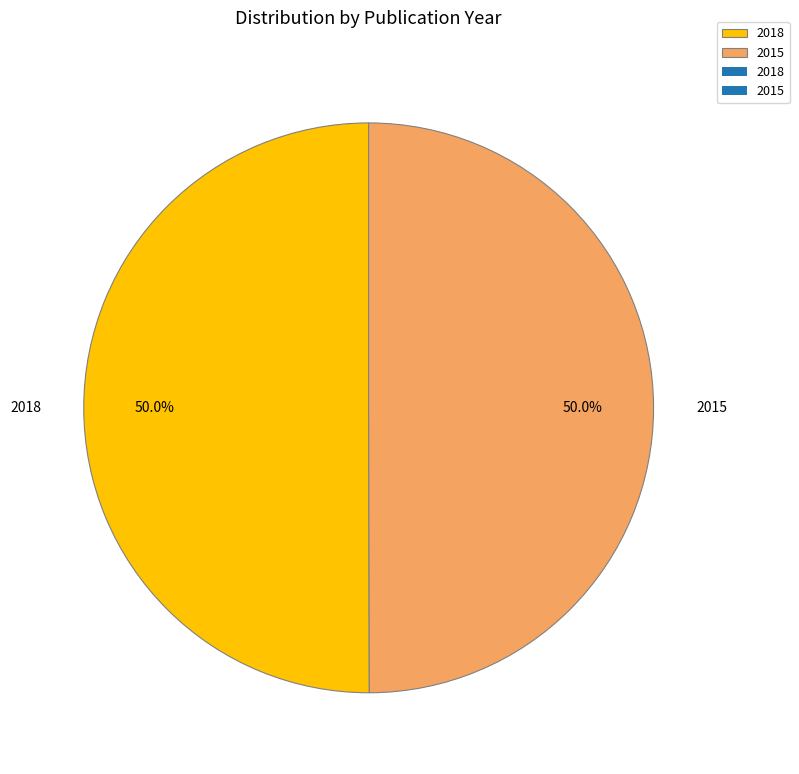

Count the number of slices in the pie.

2